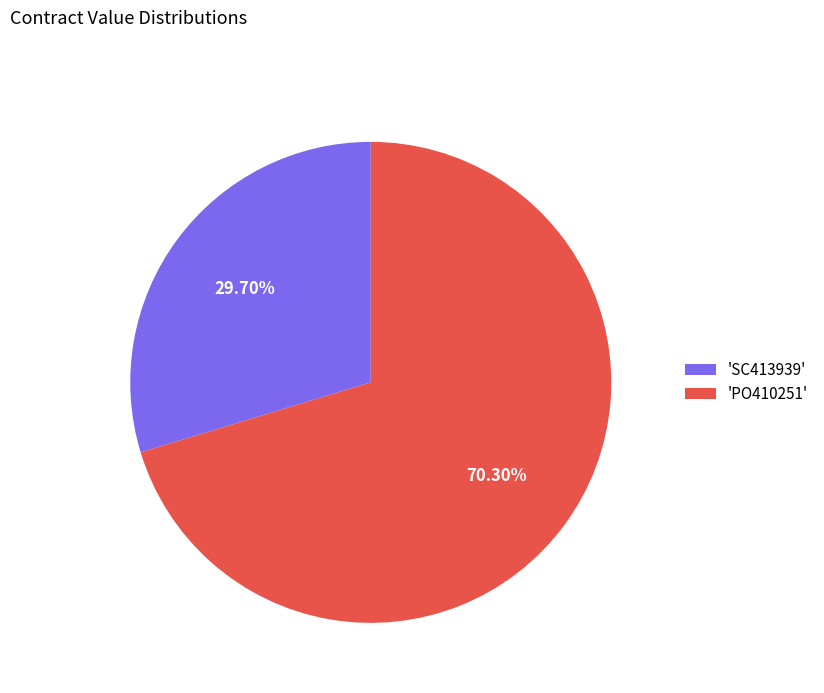

Combined, do 'PO410251' and 'SC413939' account for over 50%?

Yes